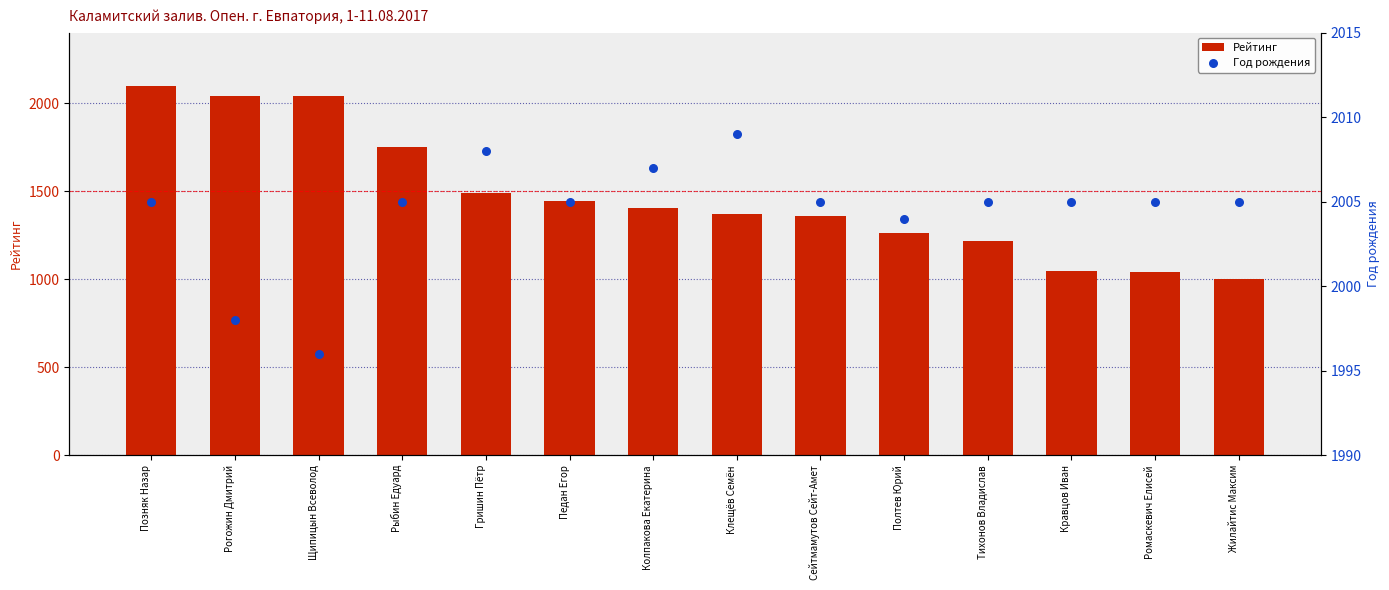

At which category is the sum across all series the highest?

Позняк Назар